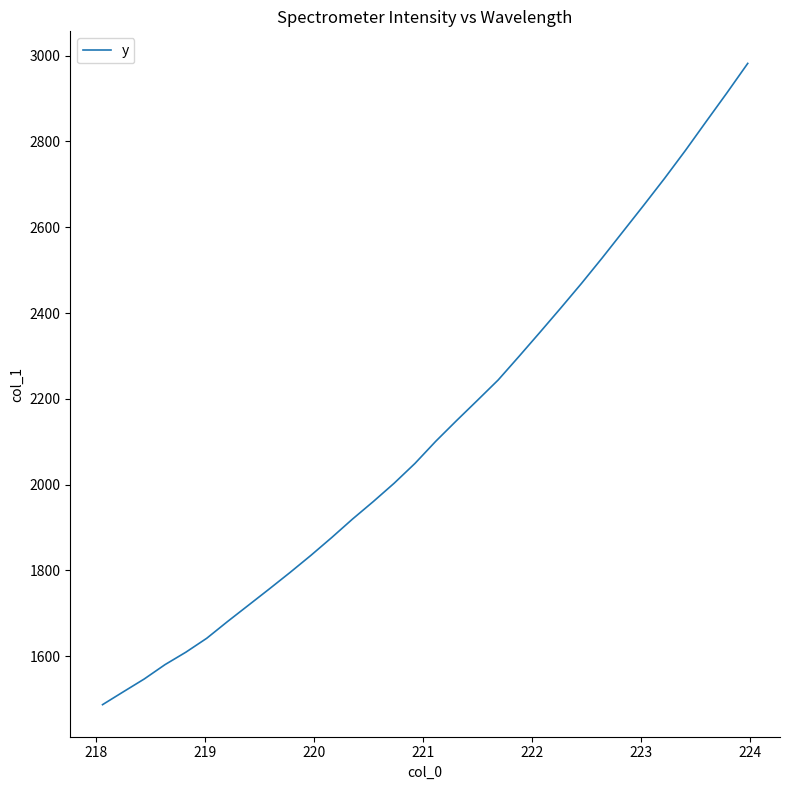

What is the difference between the maximum and minimum values?

1494.7